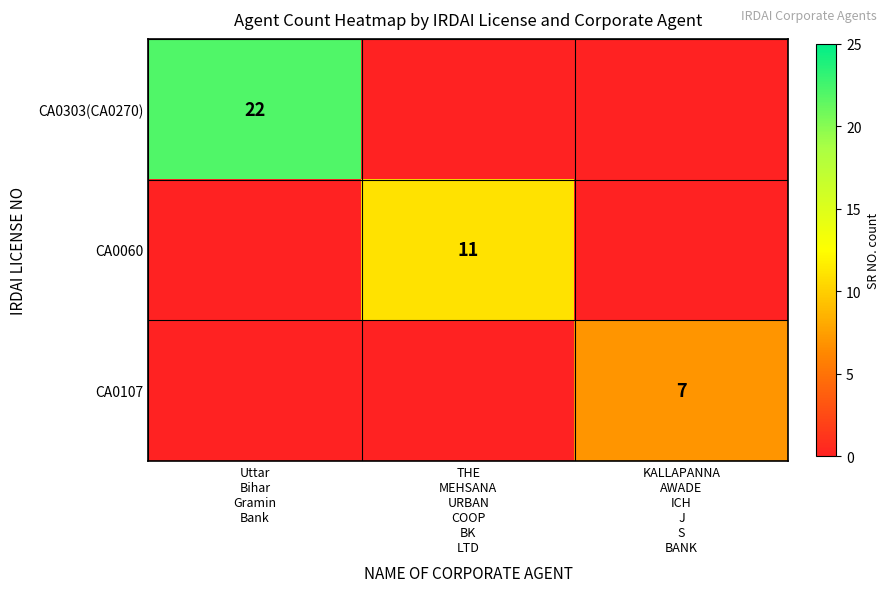

Which series has the largest total across all categories?

CA0303(CA0270)